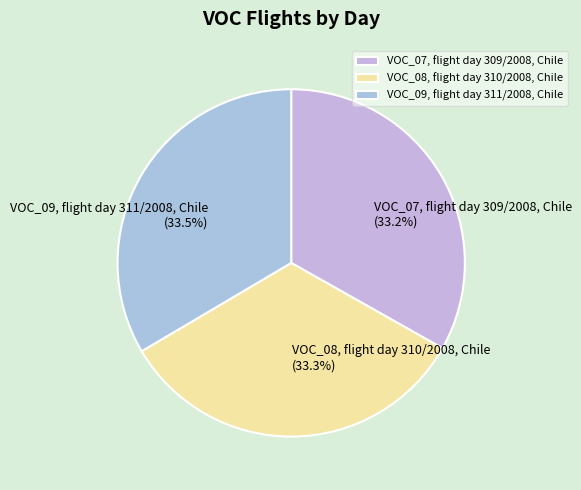

Does VOC_09, flight day 311/2008, Chile account for over 50% of the chart?

No